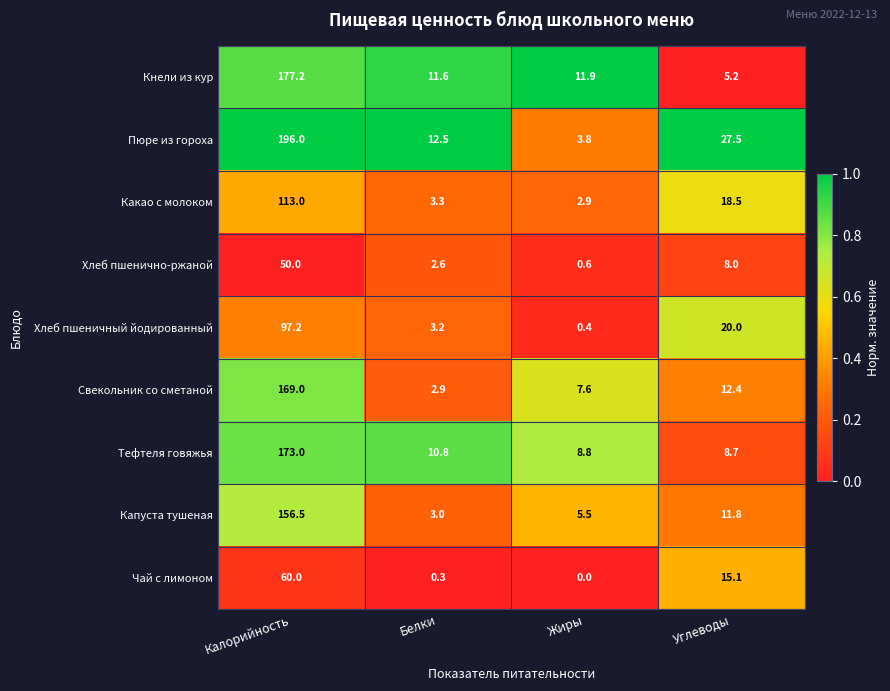

Between Жиры and Углеводы, which series saw the biggest shift?

Пюре из гороха